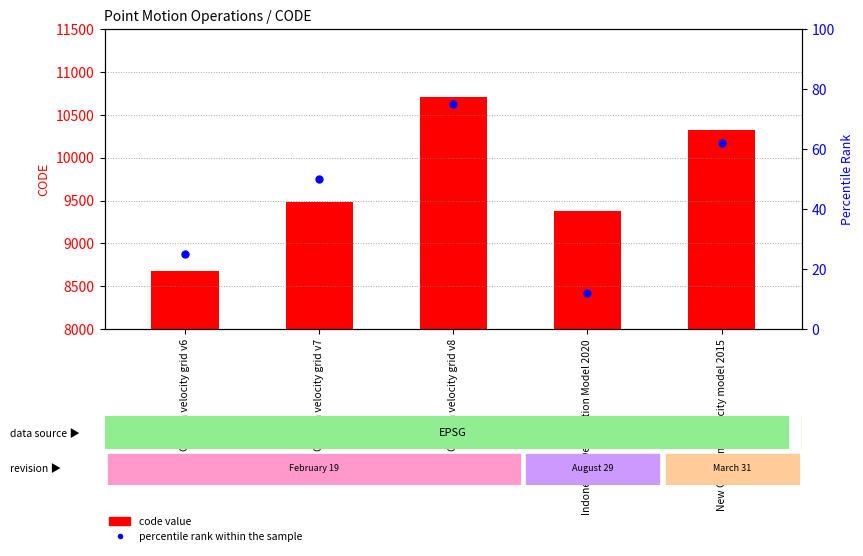

At how many categories does at least one series exceed 10525?

1